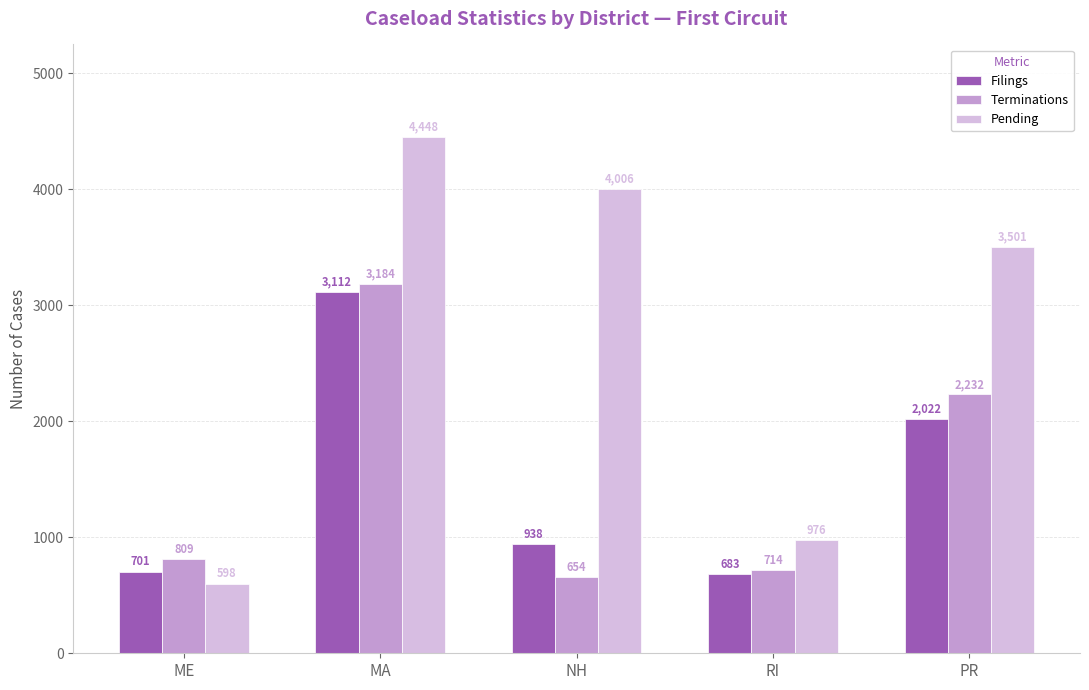

Are the bars horizontal?

No